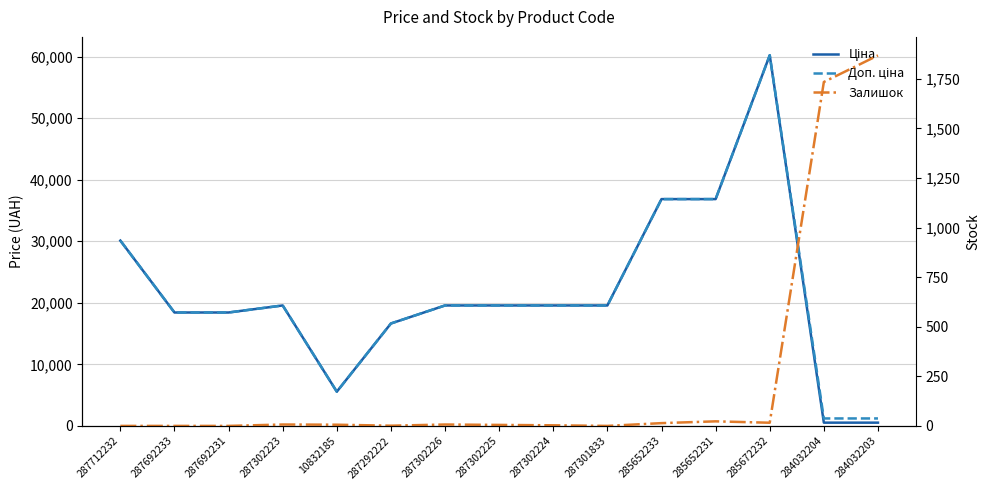

At which label is Доп. ціна closest to 30708?

287712232